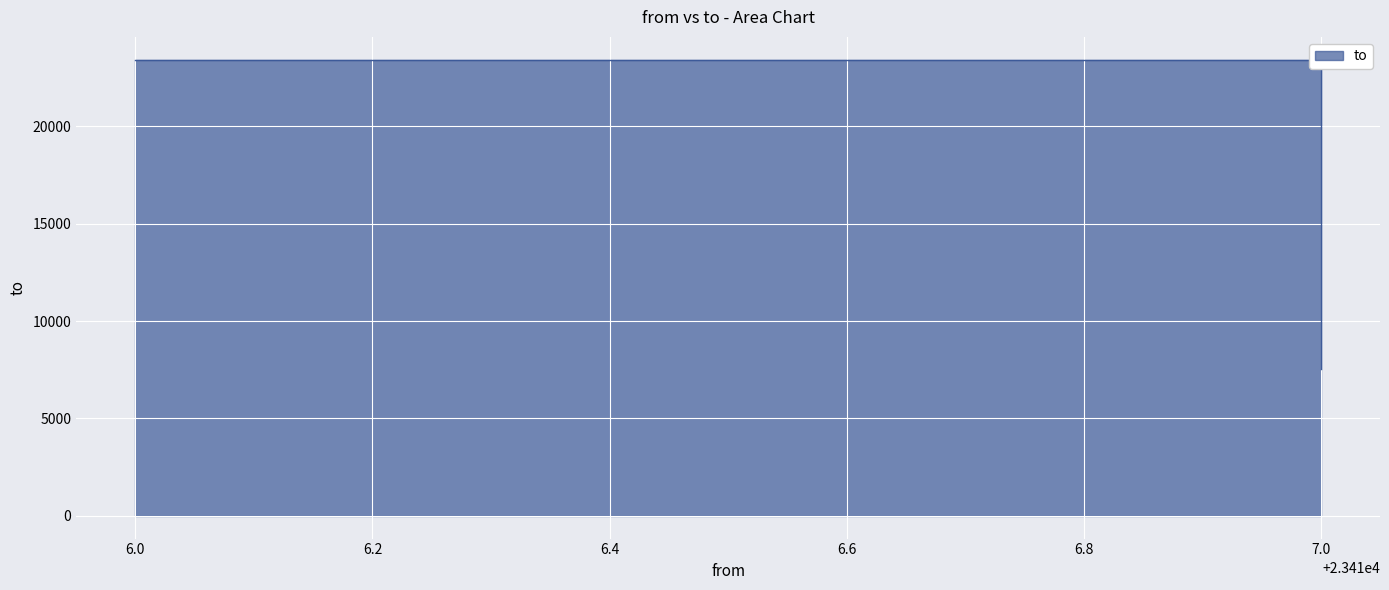

What is the sum of the values at 6.0 and 7.0?

46816